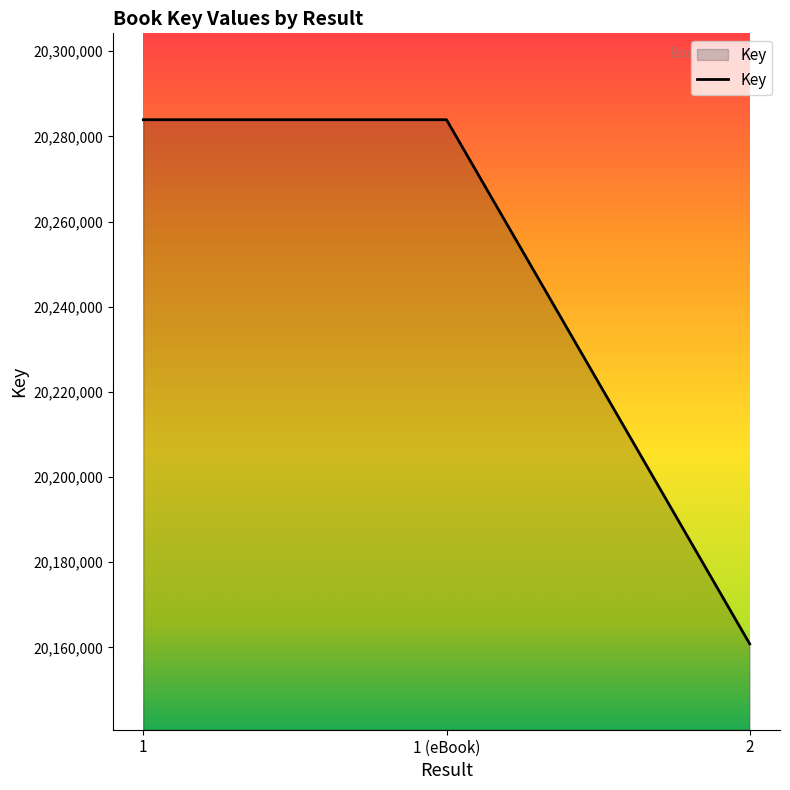

Is it true that the value at 1 (eBook) is 9004688?

False